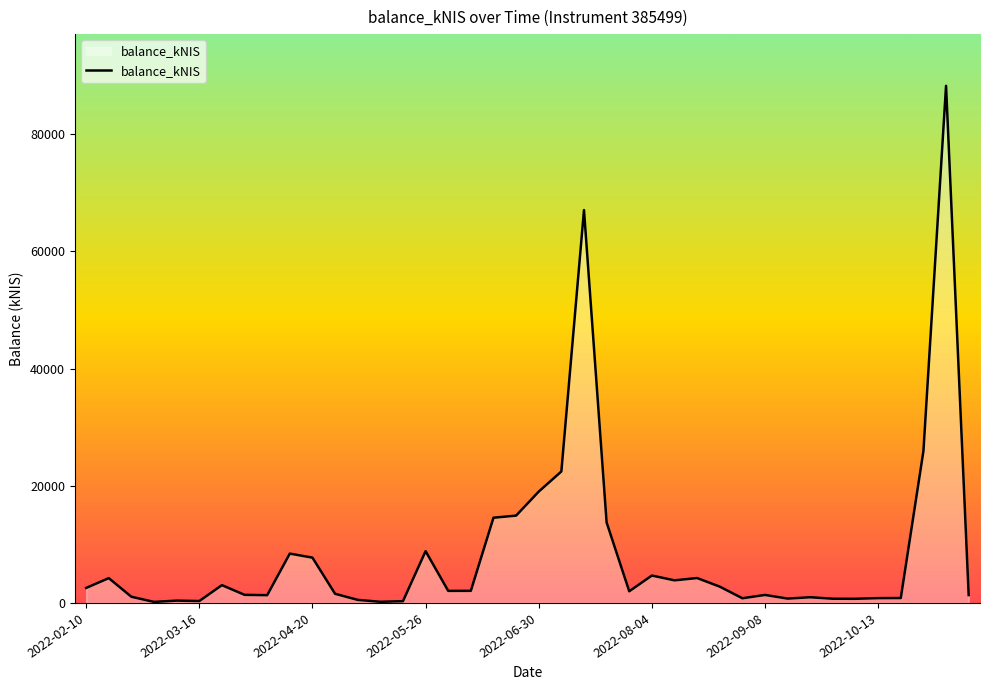

What is the difference between the maximum and minimum values?

88093.4